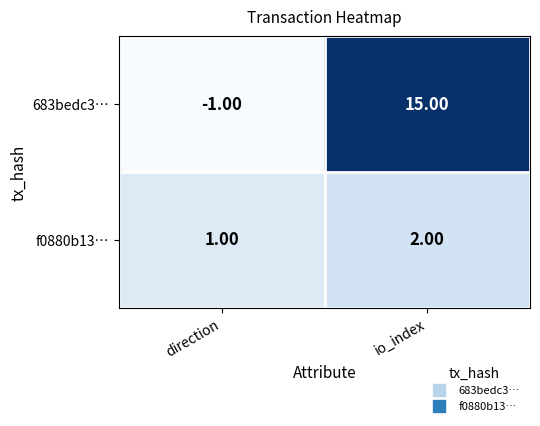

What is the sum of all f0880b13… values?

3